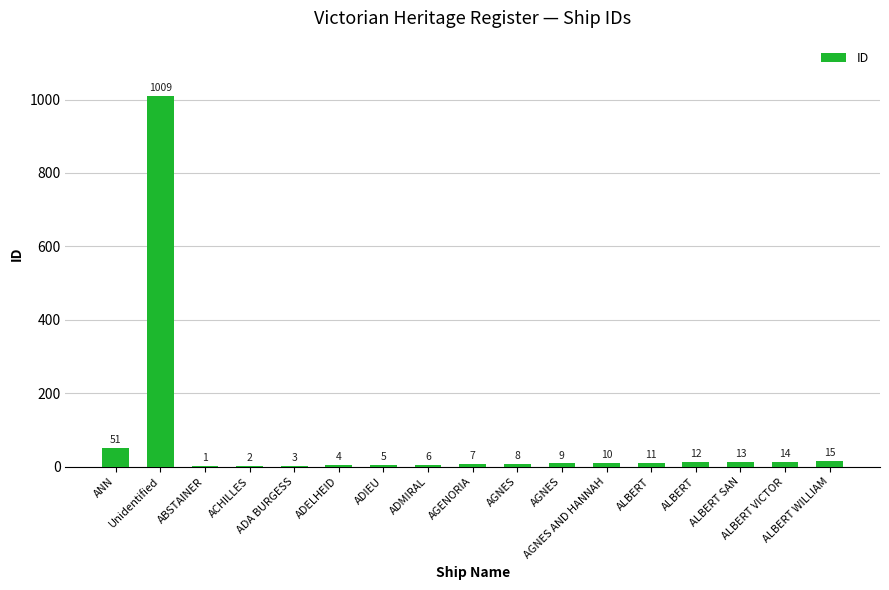

What is the maximum value shown in the chart?

1009